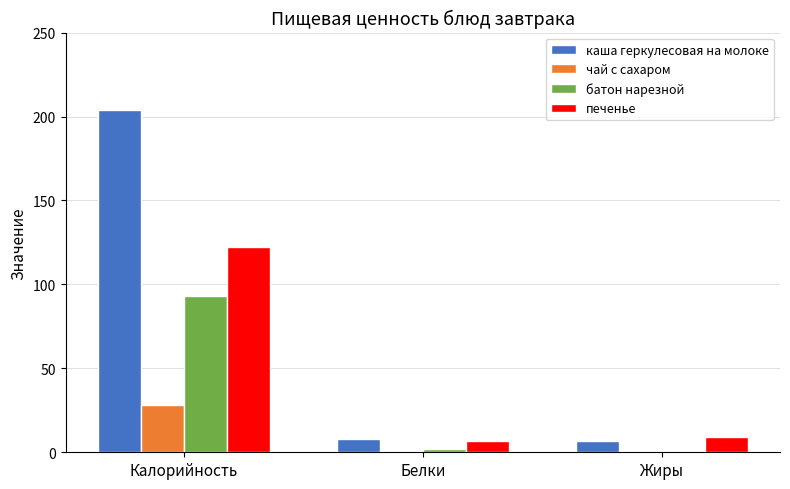

What is the total value across all series at Белки?

18